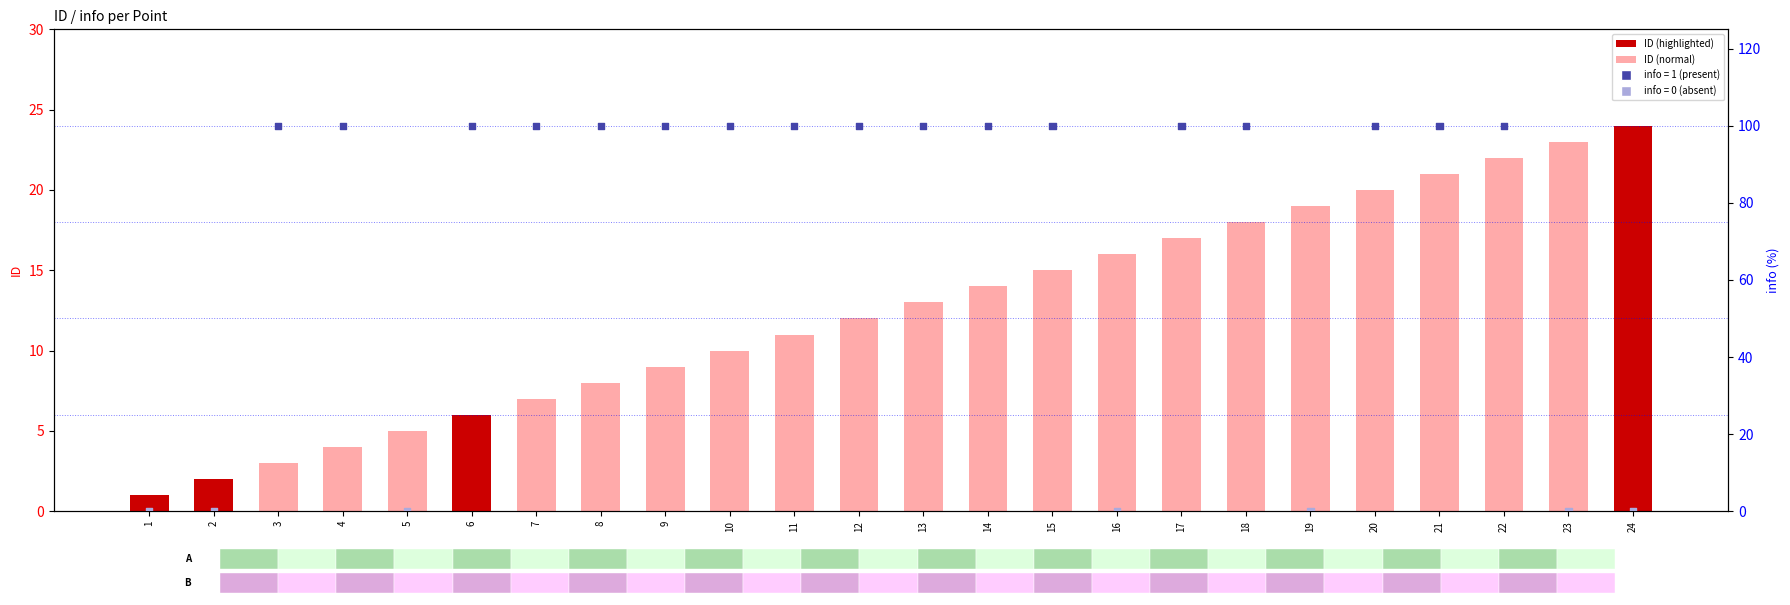

At how many categories does at least one series exceed 61?

17